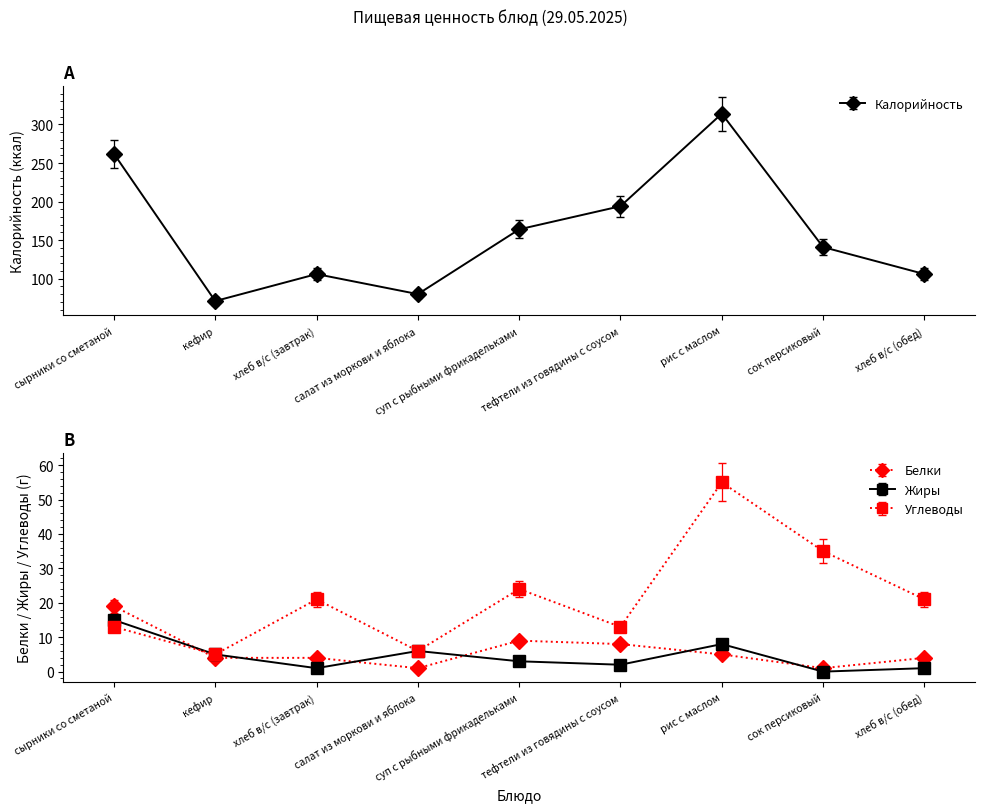

What is the label of the 2nd point from the left?

кефир